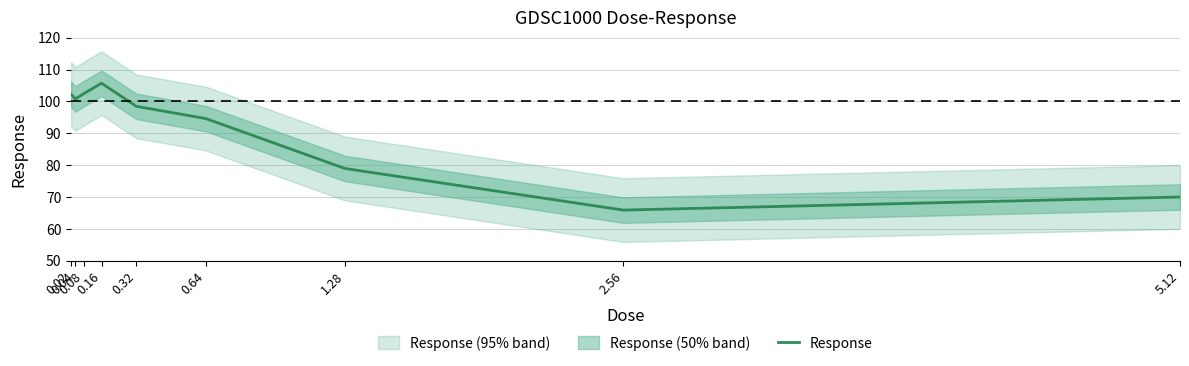

Does the chart display data point markers on the line(s)?

No